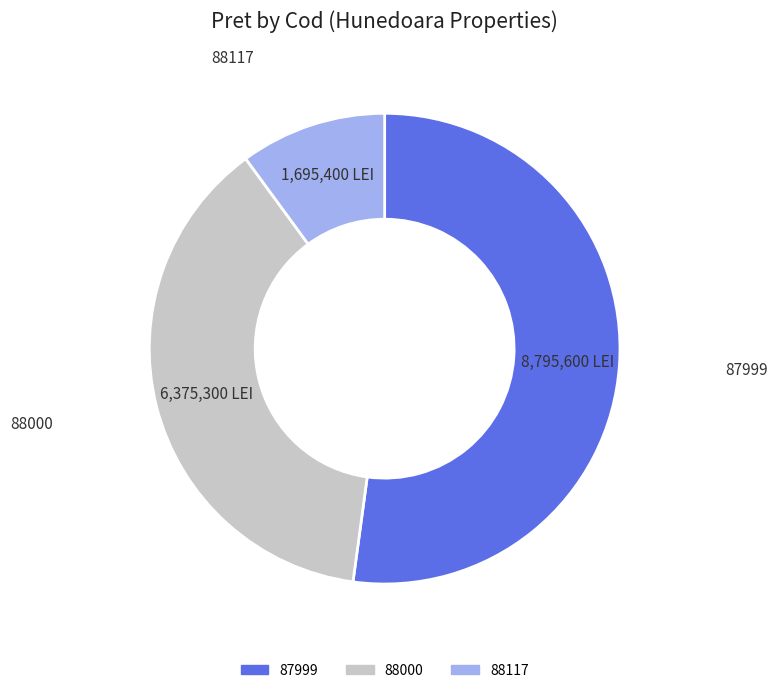

Which category has the biggest portion of the pie?

87999